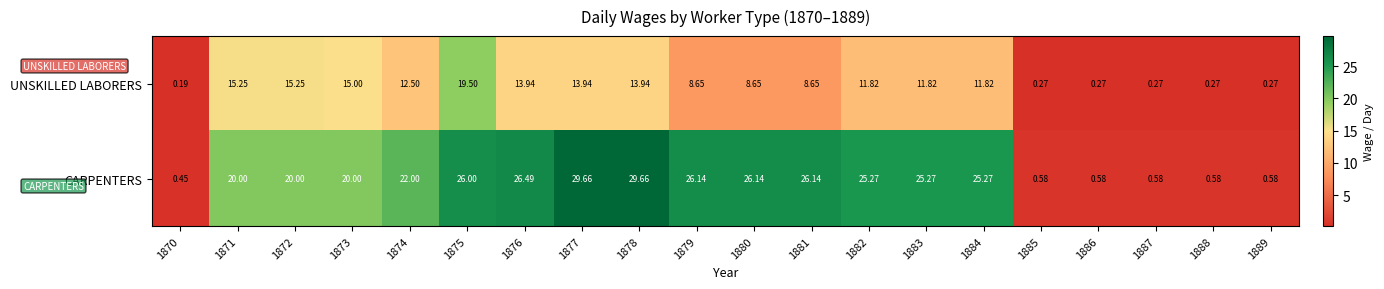

List the series in order of their overall mean, lowest first.

UNSKILLED LABORERS, CARPENTERS